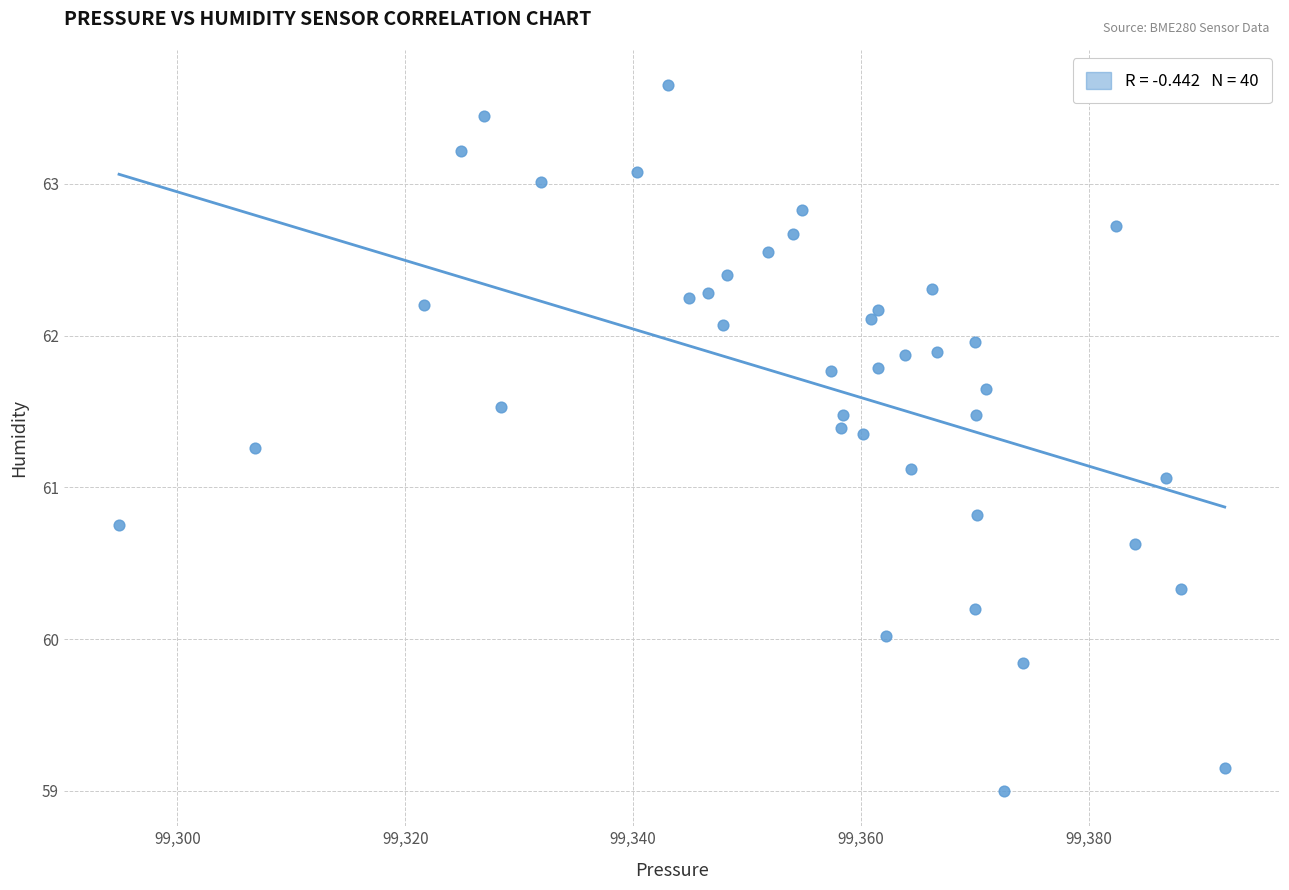

What is the range of X values (max minus min)?

97.1